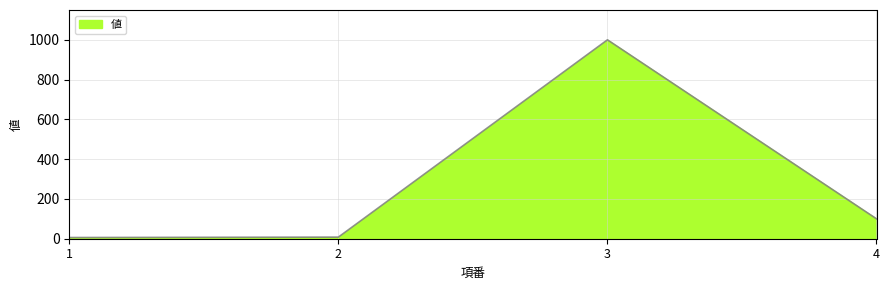

What is the ratio of the value at 4 to the value at 3?

0.1